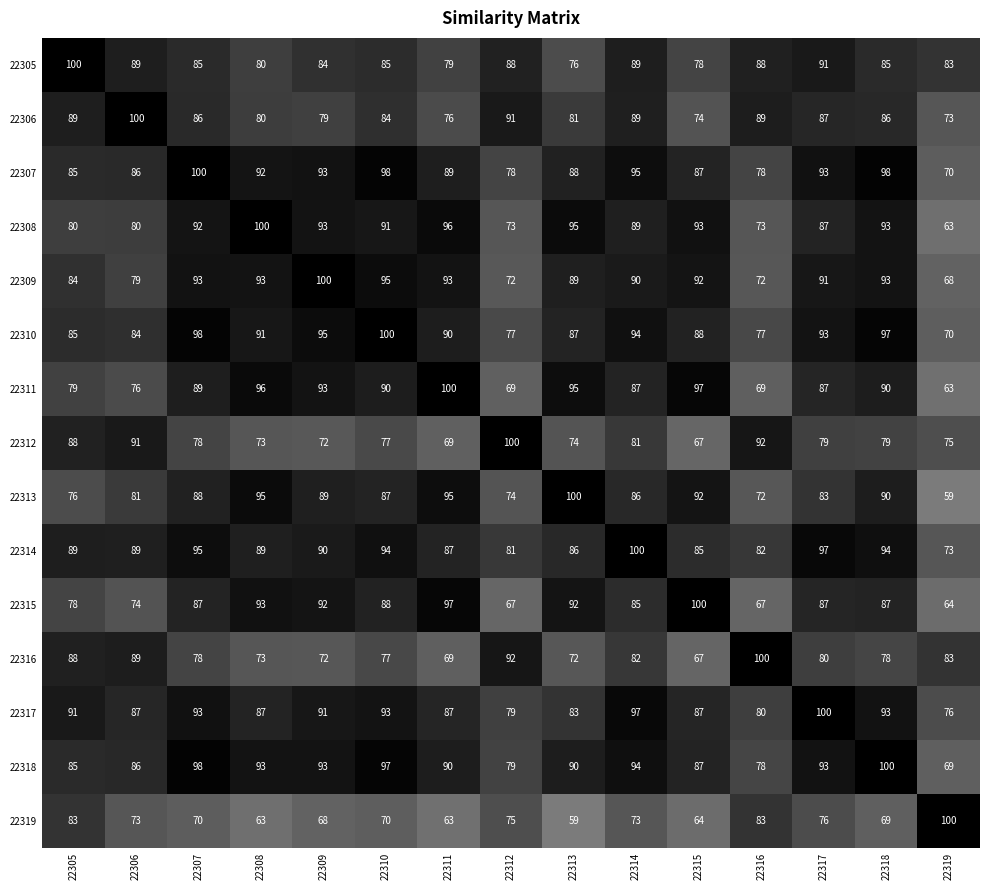

At how many categories does at least one series exceed 99?

15